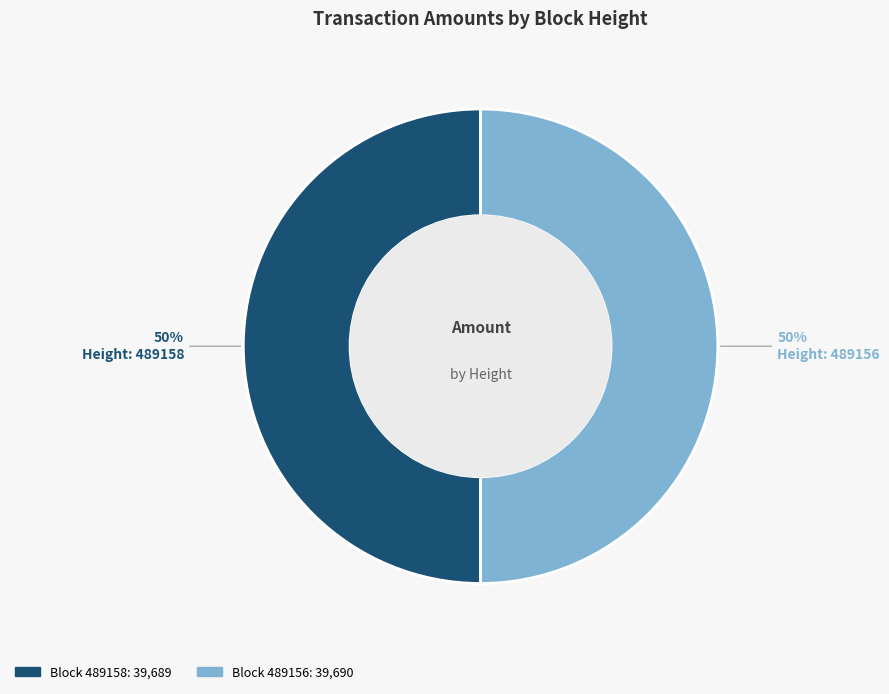

Which slice is the smallest?

489158